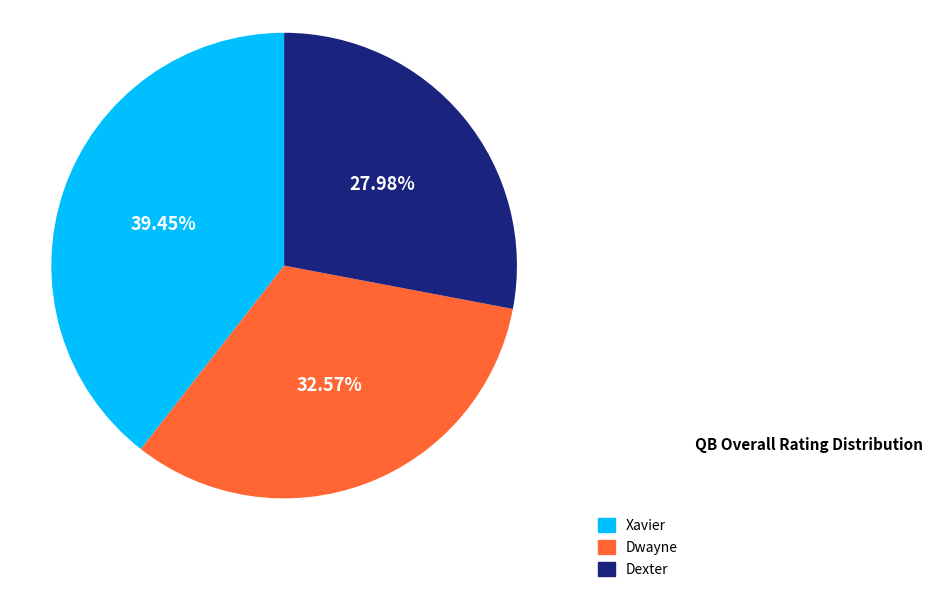

Do Xavier and Dwayne together represent more than half of the pie?

Yes